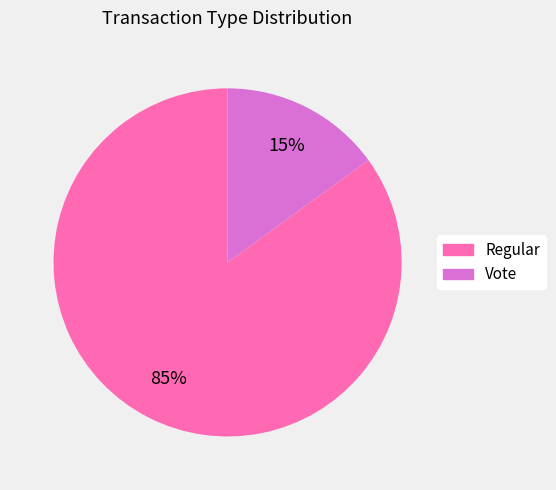

To the nearest percent, what is the difference between the largest and smallest slice percentages?

70%